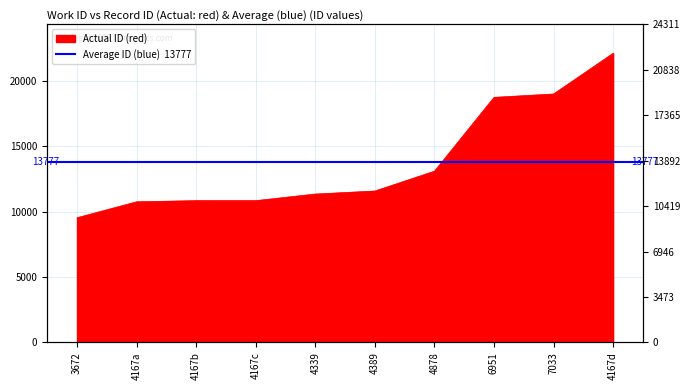

Between 4167a and 4167b, which is larger?

4167b